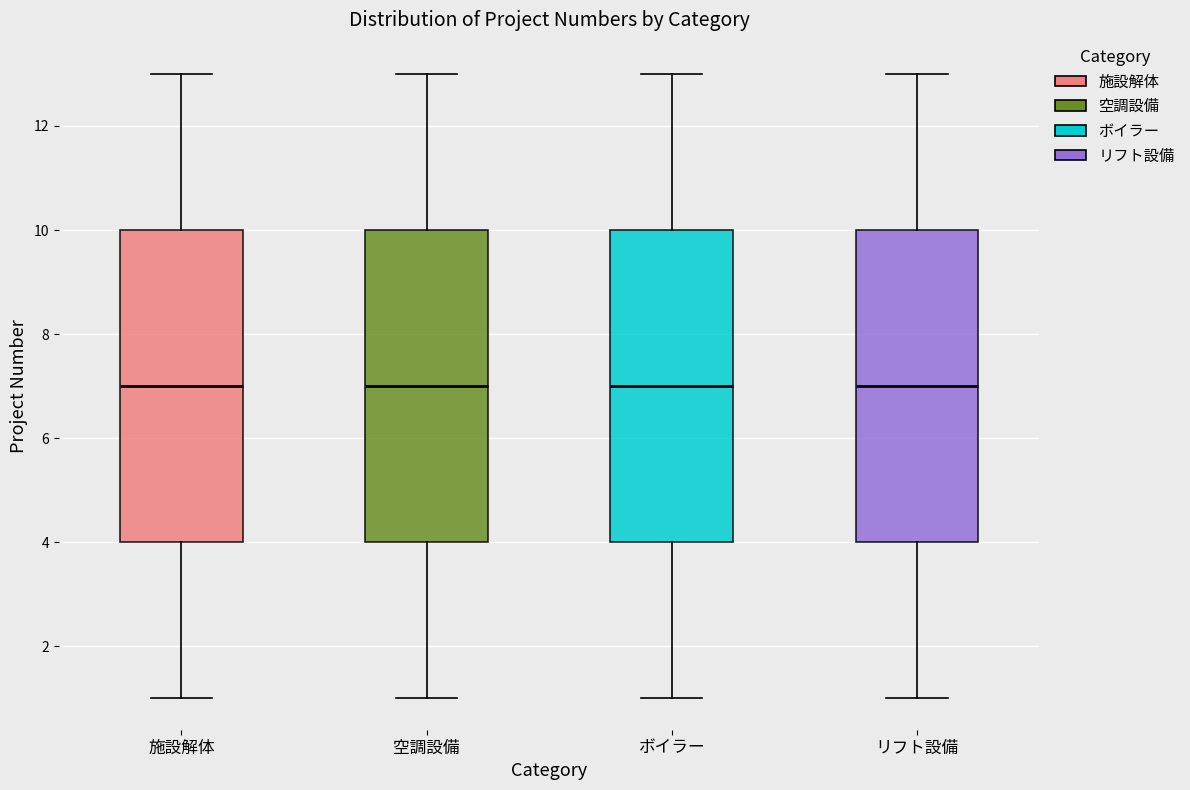

Reading left to right, read every box against the y-axis: the position of its median line, the range the box covers, and the ends of its whiskers. The values are not printed on the chart, so give them approximately, as read against the axis.

施設解体: median 7, box 4 to 10, whiskers 1 to 13
空調設備: median 7, box 4 to 10, whiskers 1 to 13
ボイラー: median 7, box 4 to 10, whiskers 1 to 13
リフト設備: median 7, box 4 to 10, whiskers 1 to 13